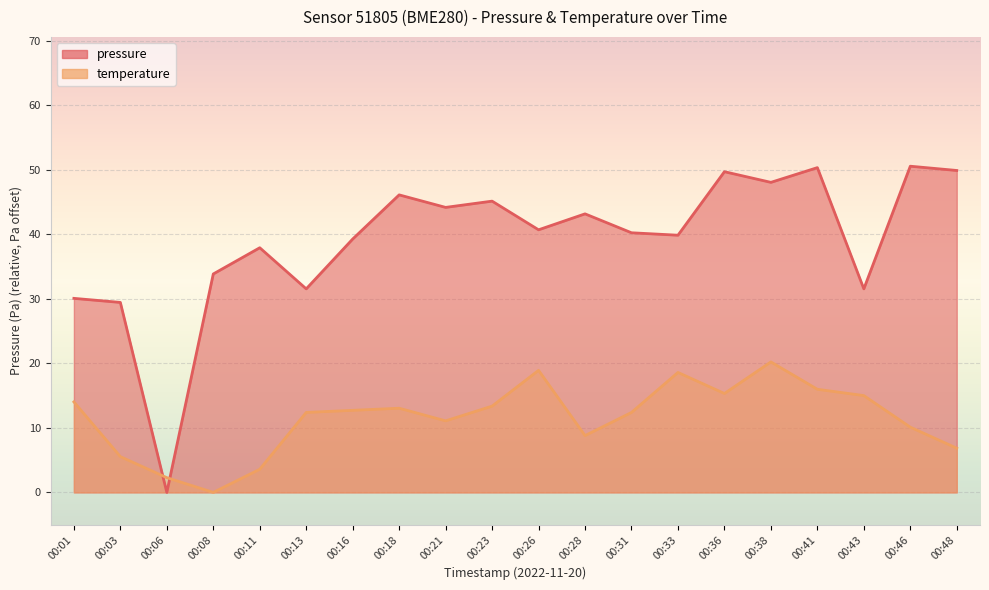

Reading left to right, extract all data points from this chart.

pressure: 00:01=30.1	00:03=29.4	00:06=0.0	00:08=33.8	00:11=37.9	00:13=31.5	00:16=39.2	00:18=46.1	00:21=44.1	00:23=45.1	00:26=40.7	00:28=43.1	00:31=40.2	00:33=39.8	00:36=49.7	00:38=48.0	00:41=50.3	00:43=31.5	00:46=50.5	00:48=49.9
temperature: 00:01=14.0	00:03=5.5	00:06=2.3	00:08=0.0	00:11=3.6	00:13=12.4	00:16=12.7	00:18=13.0	00:21=11.1	00:23=13.4	00:26=18.9	00:28=8.8	00:31=12.4	00:33=18.6	00:36=15.3	00:38=20.2	00:41=16.0	00:43=15.0	00:46=10.1	00:48=6.8